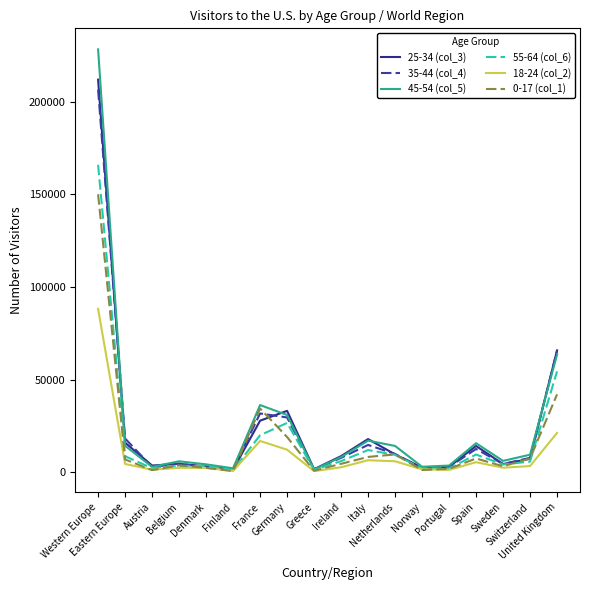

Between Ireland and Norway, which series saw the biggest shift?

25-34 (col_3)